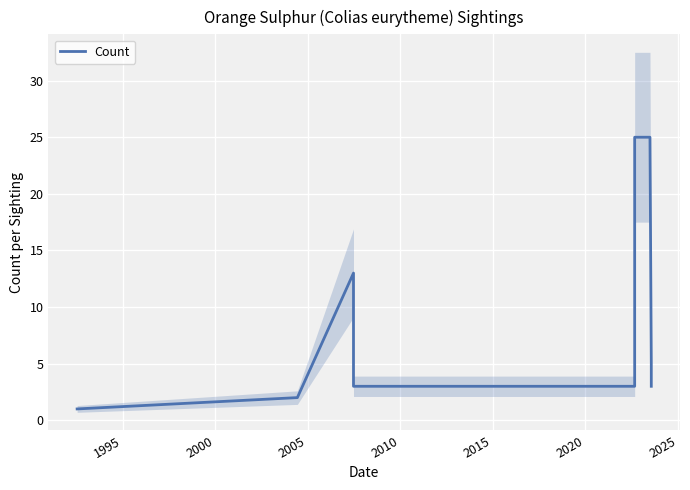

How many lines are shown in the chart?

1